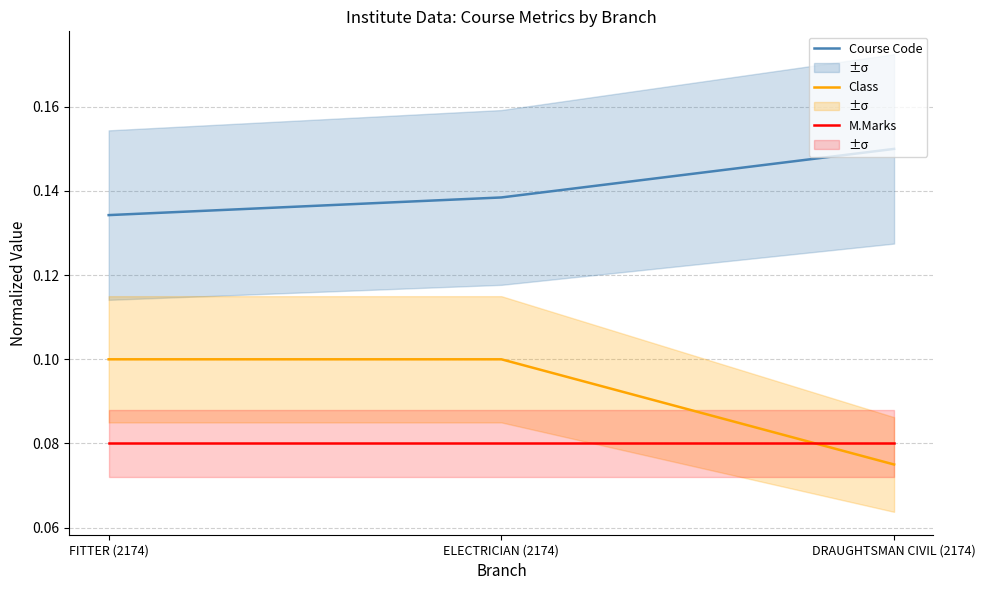

Between FITTER (2174) and DRAUGHTSMAN CIVIL (2174), which is larger?

DRAUGHTSMAN CIVIL (2174)